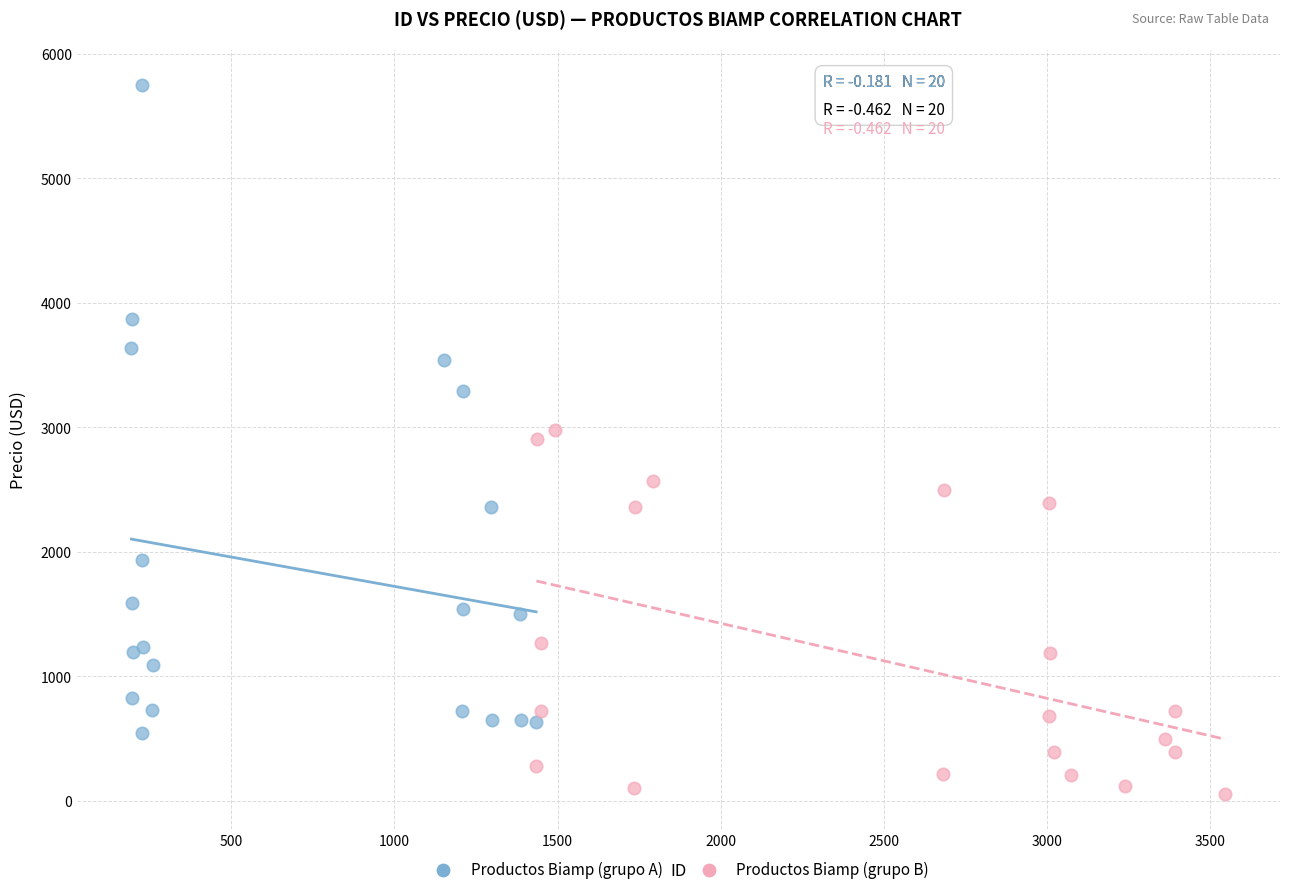

Which series has the largest Y range (max minus min)?

Productos Biamp (grupo A)